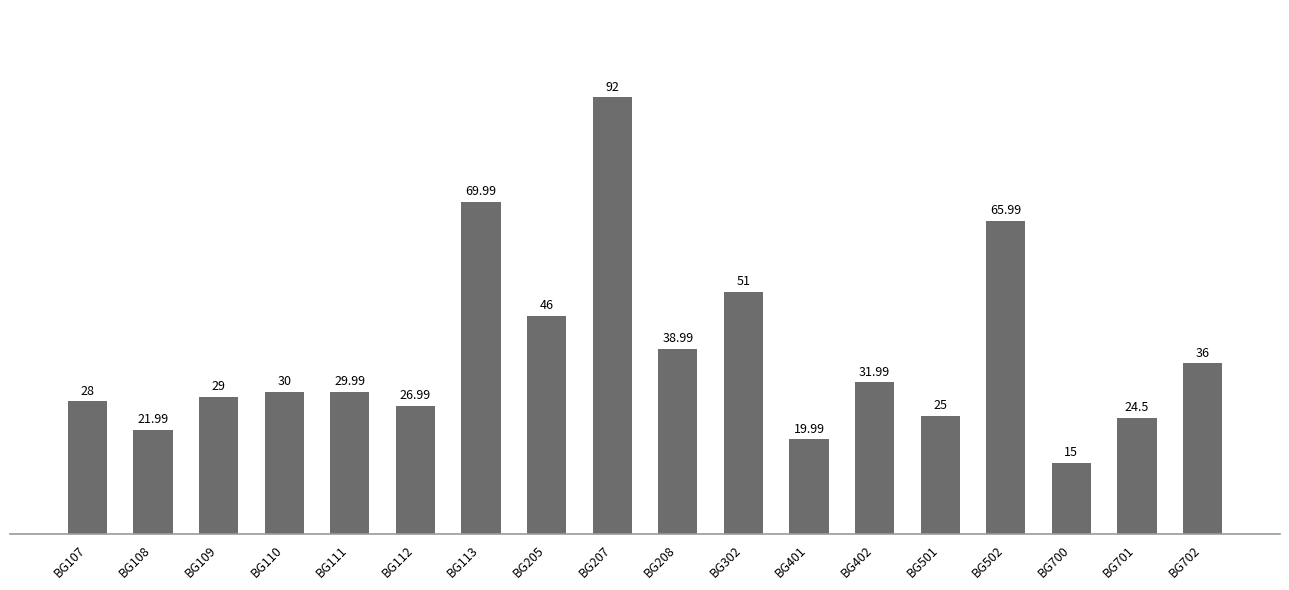

Rank the categories by value from lowest to highest.

BG700, BG401, BG108, BG701, BG501, BG112, BG107, BG109, BG111, BG110, BG402, BG702, BG208, BG205, BG302, BG502, BG113, BG207